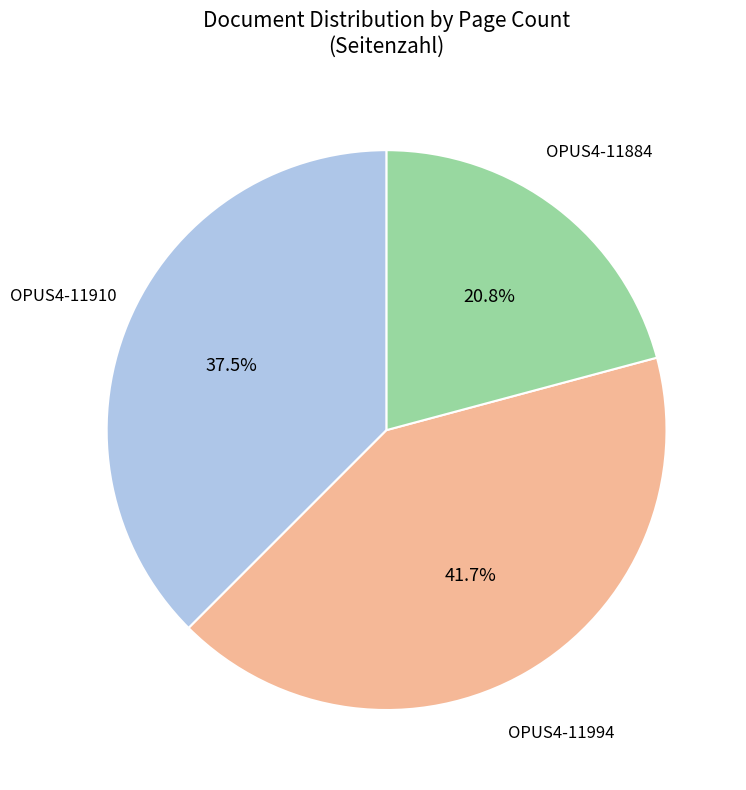

Which has a higher value, OPUS4-11994 or OPUS4-11910?

OPUS4-11994